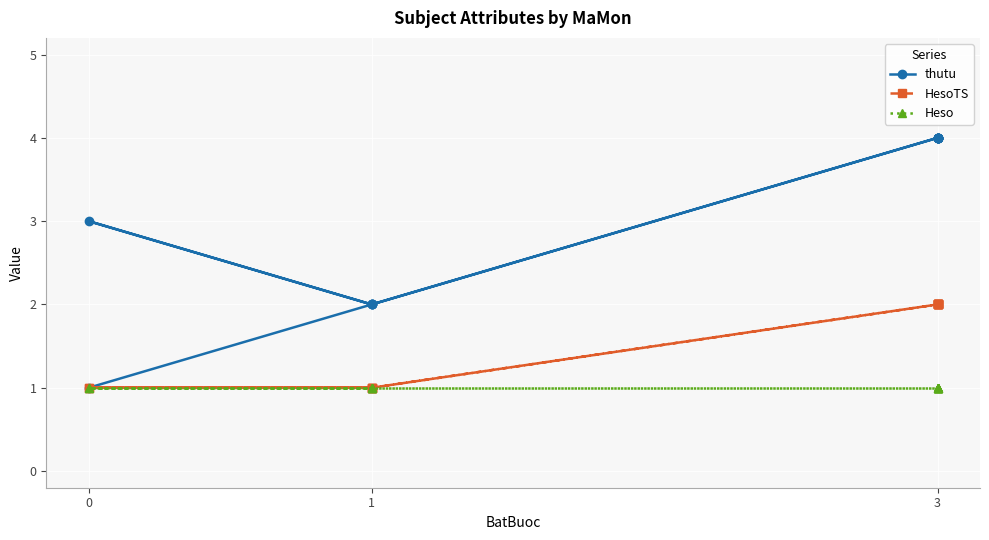

True or false: HesoTS has a value of 1 at 9.

False